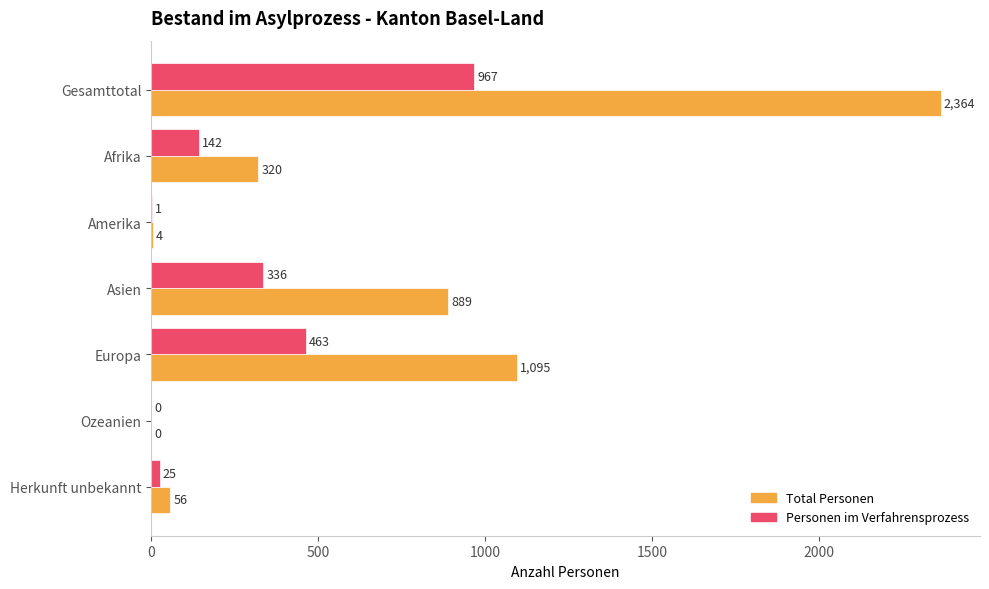

Is it true that Personen im Verfahrensprozess equals 336 at Asien?

True